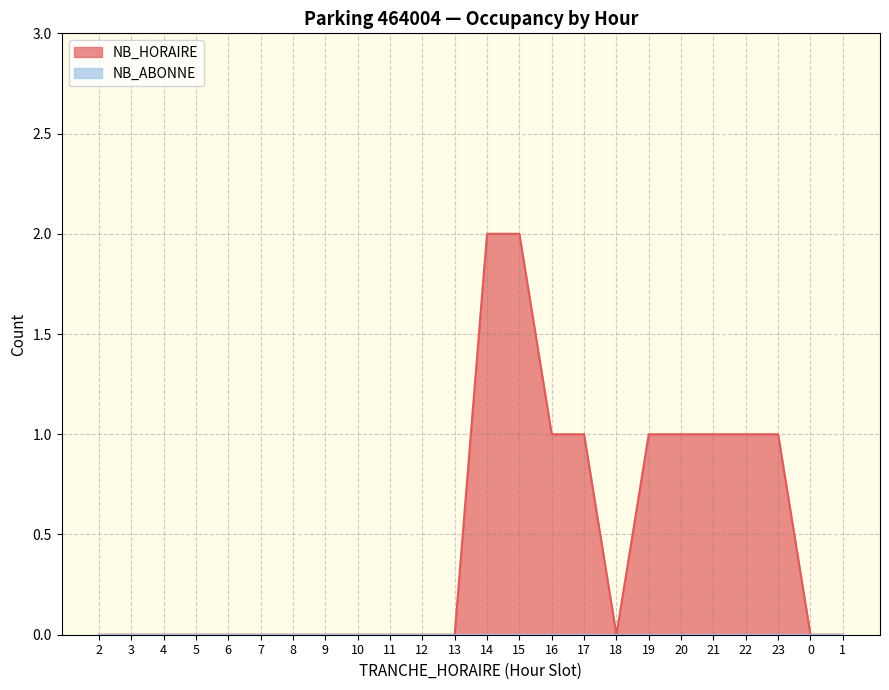

Does the chart have visible grid lines?

Yes